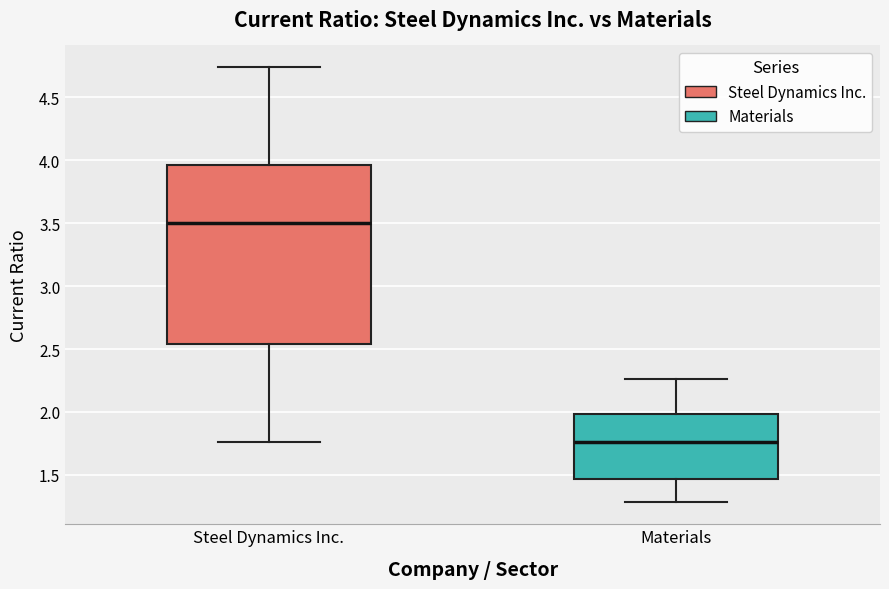

Reading left to right, read every box against the y-axis: the position of its median line, the range the box covers, and the ends of its whiskers. The values are not printed on the chart, so give them approximately, as read against the axis.

Steel Dynamics Inc.: median 3.50, box 2.55 to 3.95, whiskers 1.75 to 4.75
Materials: median 1.75, box 1.45 to 2.00, whiskers 1.30 to 2.25